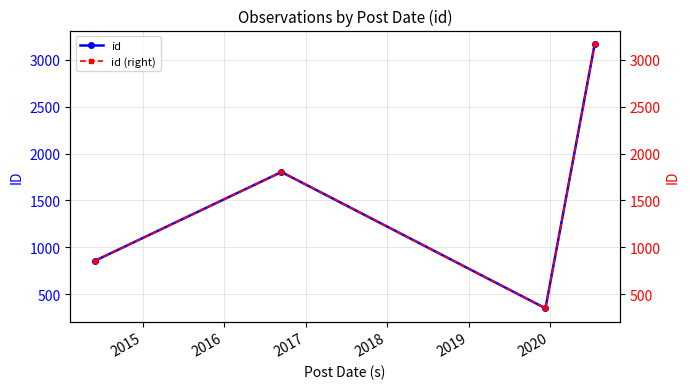

Reading left to right, what are all the values shown in this chart?

id: 859	1803	351	3169
id (right): 859	1803	351	3169